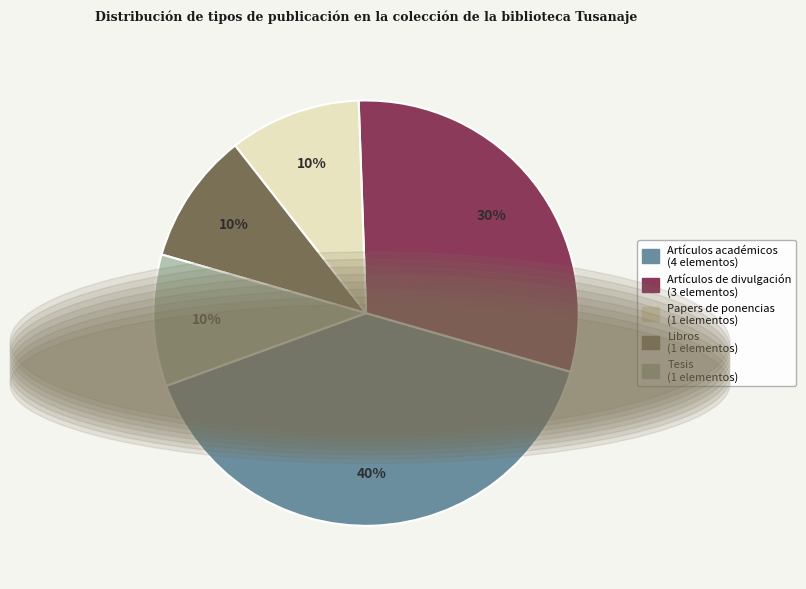

Count the number of slices in the pie.

5